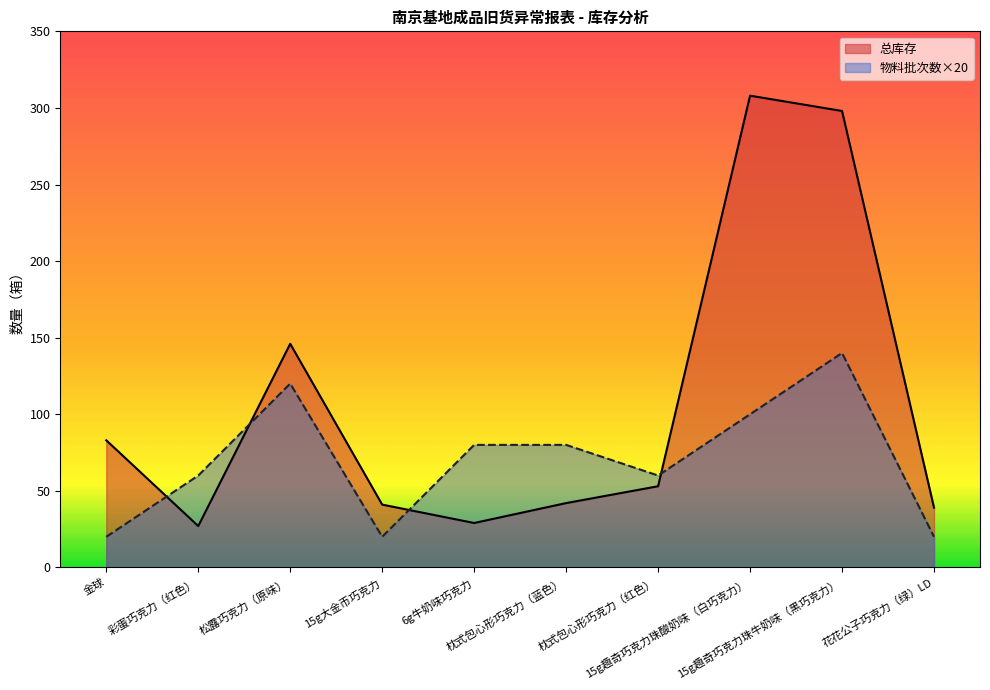

At 枕式包心形巧克力（红色）, list the series in order from largest to smallest.

物料批次数×20, 总库存